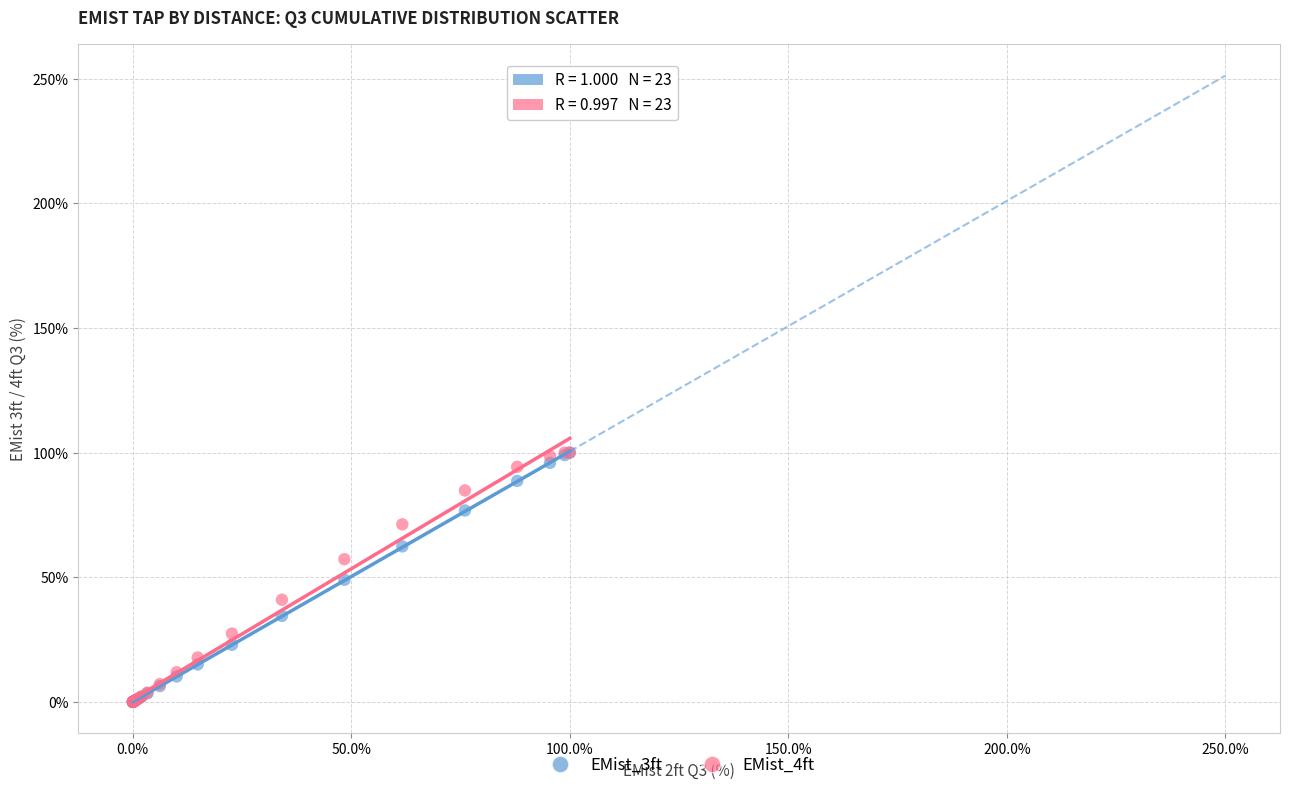

What are all the series names shown in the legend?

EMist_3ft, EMist_4ft